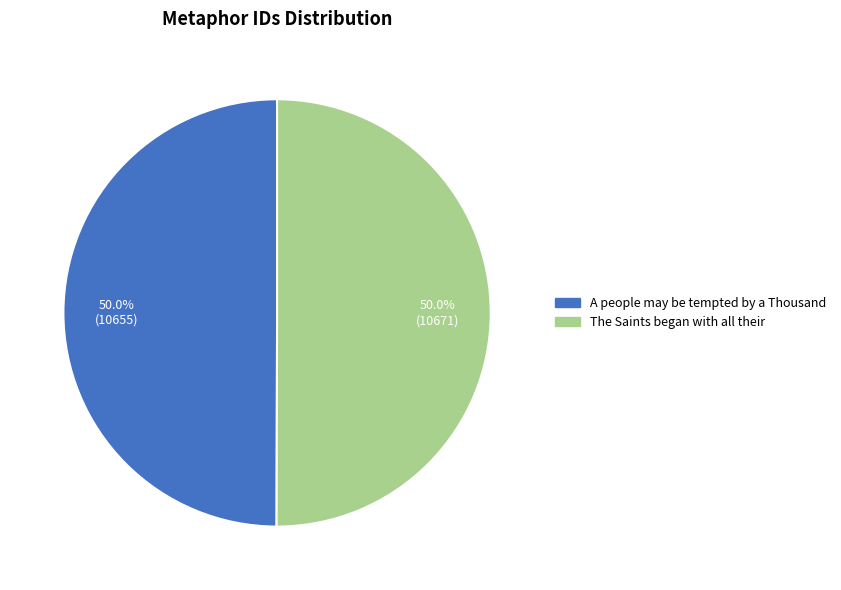

Is it true that The Saints began with all their is 64% of the pie?

False